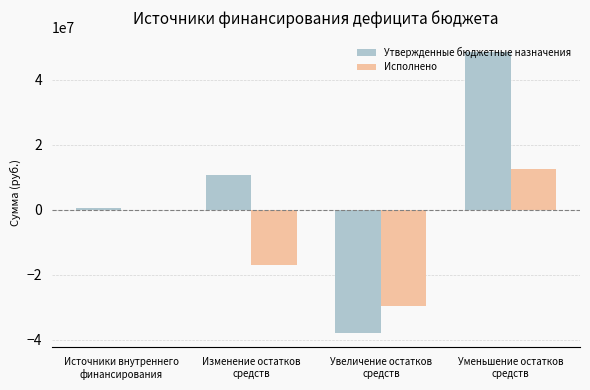

At which category is the sum across all series the highest?

Уменьшение остатков
средств